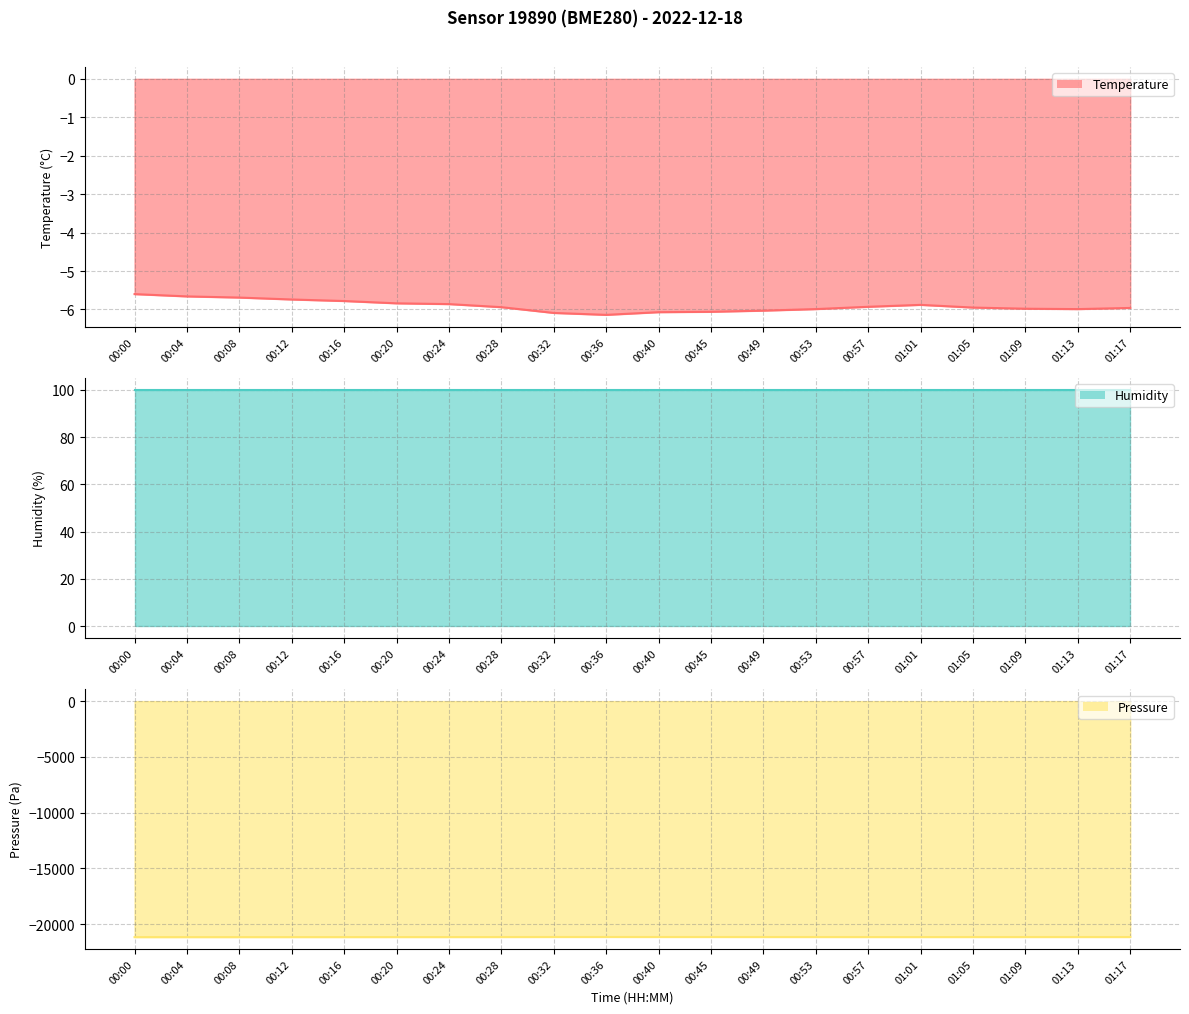

What is the lowest value of the temperature series?

-6.1